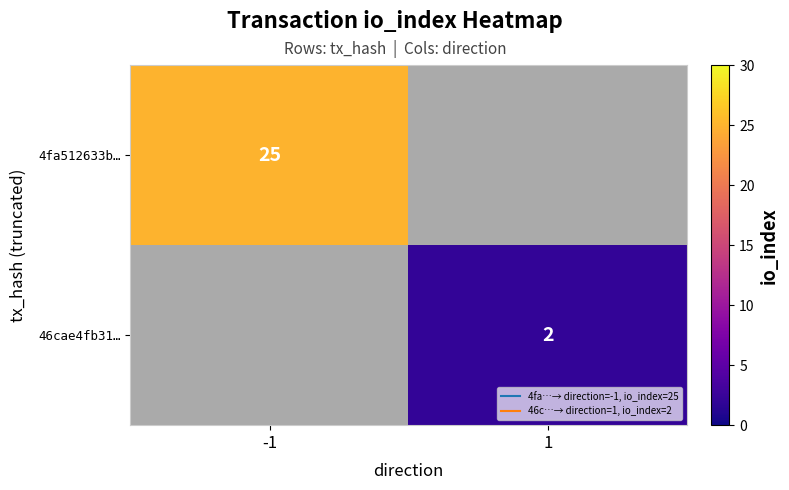

How many positive values does the 4fa512633b… series have?

1